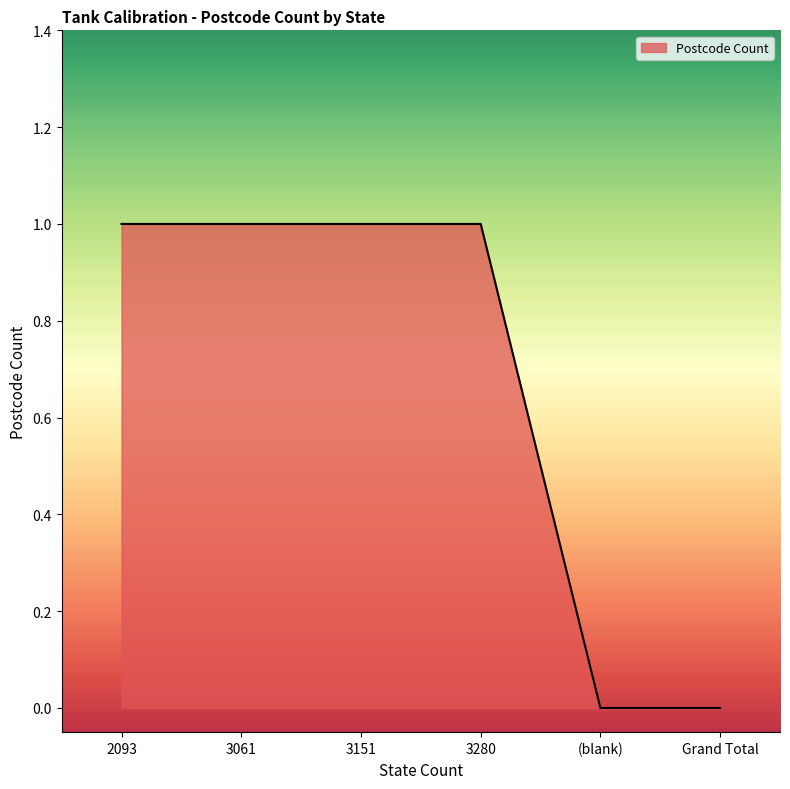

How many lines are shown in the chart?

1